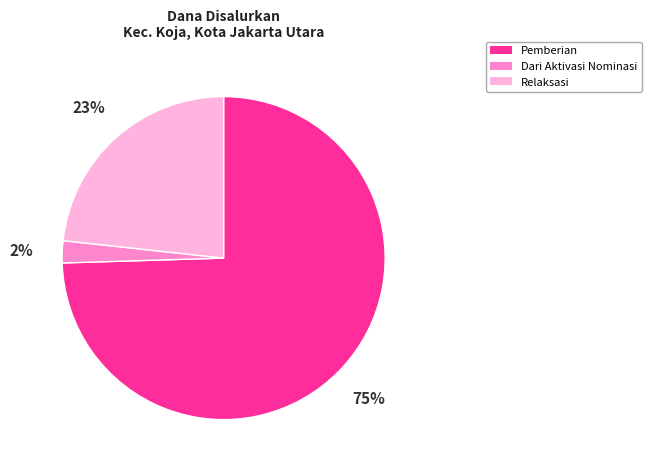

To the nearest percent, what is the average slice percentage?

33%